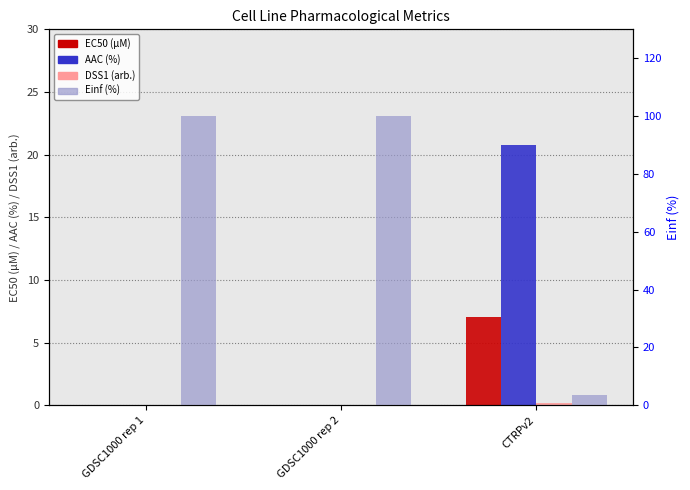

Which series has the largest total across all categories?

Einf (%)